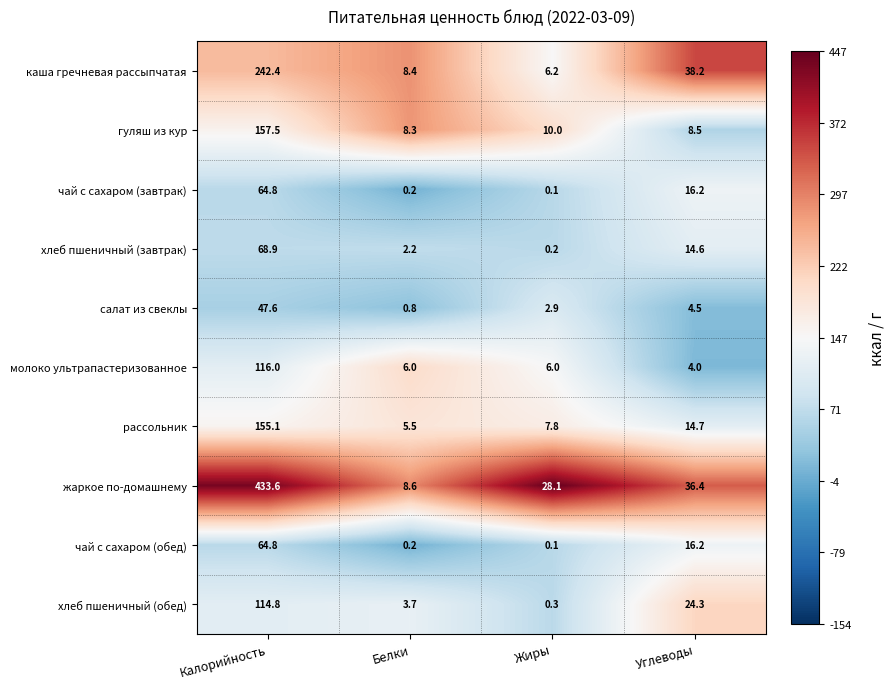

Which series has the largest total across all categories?

жаркое по-домашнему